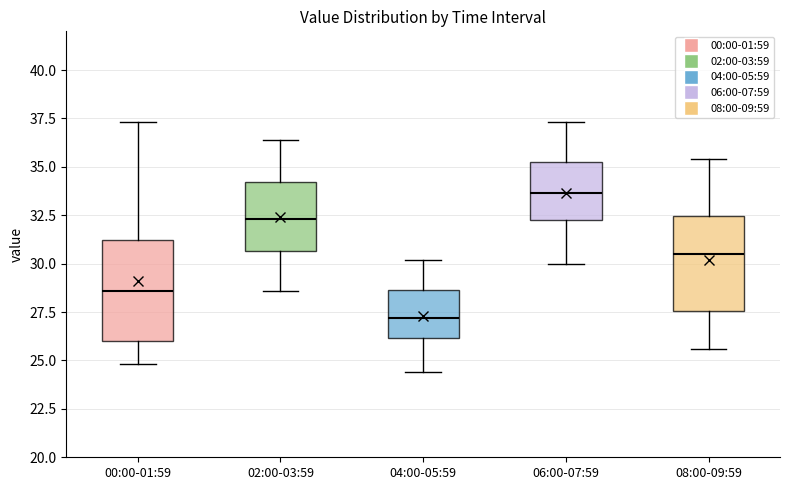

Where does the lower whisker of the box for 04:00-05:59 end on the y-axis? The values are not printed on the chart, so give them approximately, as read against the axis.

24.5